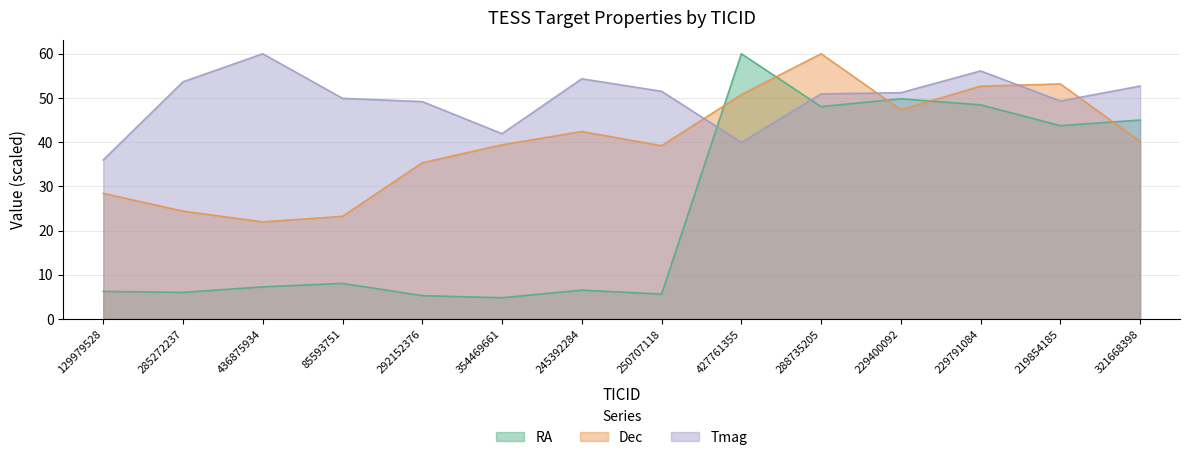

The Tmag series shows 51.2 at 229400092. True or false?

True